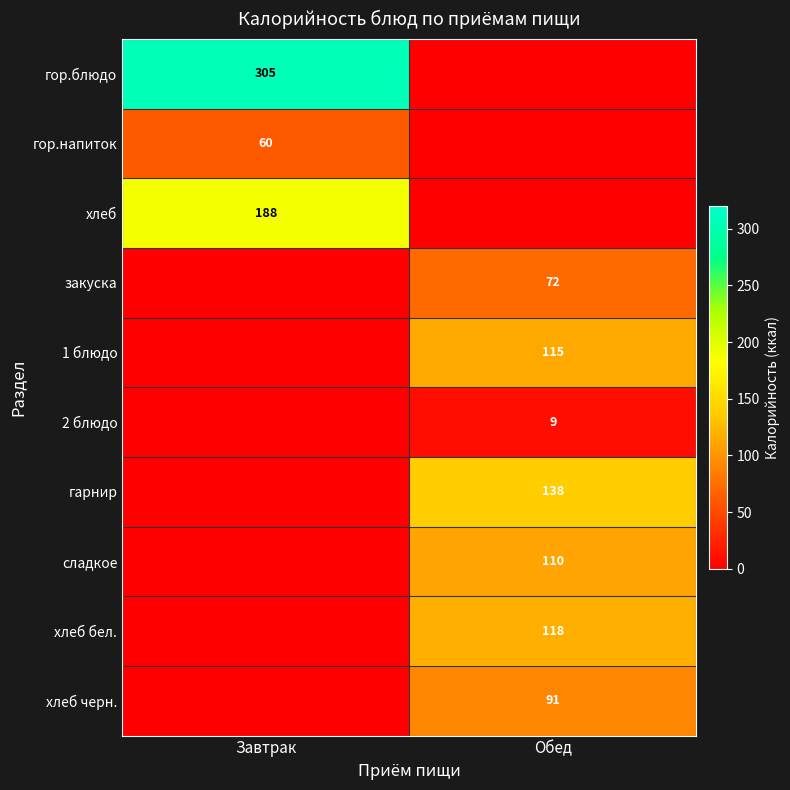

True or false: гарнир has a value of 184 at Обед.

False